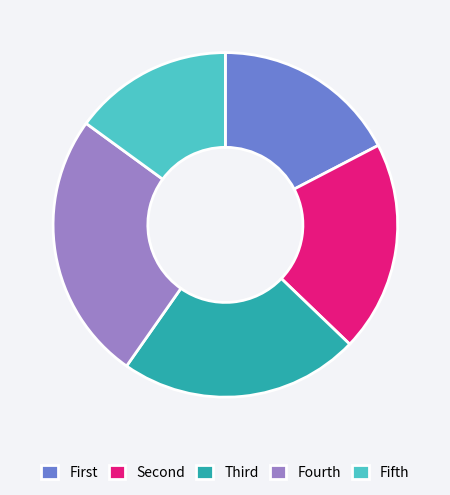

True or false: Fourth accounts for 37% of the total.

False